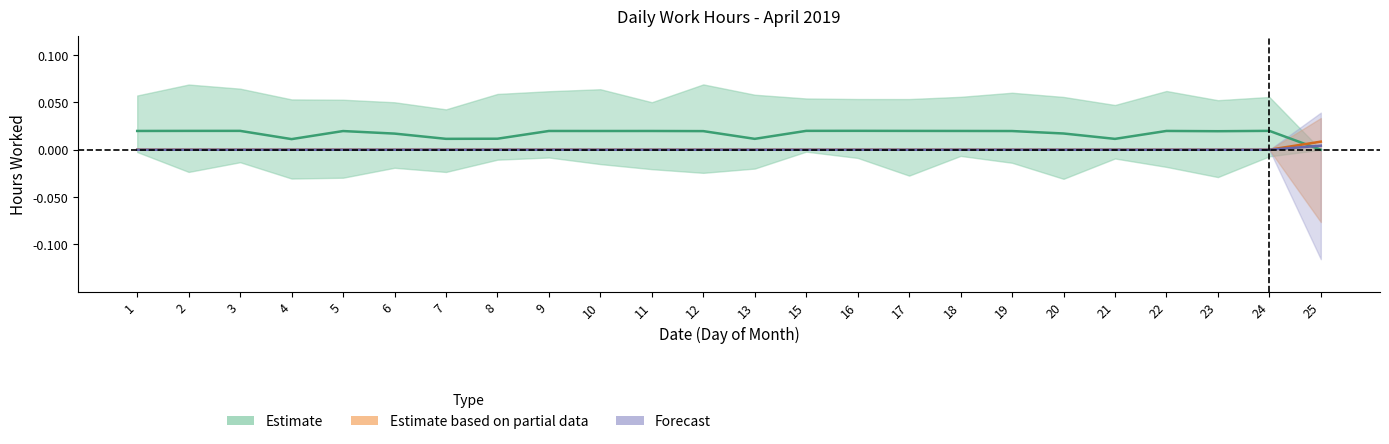

Reading right to left, extract all data points from this chart.

Estimate: 25=0.0	24=0.0	23=0.0	22=0.0	21=0.0	20=0.0	19=0.0	18=0.0	17=0.0	16=0.0	15=0.0	13=0.0	12=0.0	11=0.0	10=0.0	9=0.0	8=0.0	7=0.0	6=0.0	5=0.0	4=0.0	3=0.0	2=0.0	1=0.0
Estimate based on partial data: 25=0.0	24=0.0	23=0.0	22=0.0	21=0.0	20=0.0	19=0.0	18=0.0	17=0.0	16=0.0	15=0.0	13=0.0	12=0.0	11=0.0	10=0.0	9=0.0	8=0.0	7=0.0	6=0.0	5=0.0	4=0.0	3=0.0	2=0.0	1=0.0
Forecast: 25=0.0	24=0.0	23=0.0	22=0.0	21=0.0	20=0.0	19=0.0	18=0.0	17=0.0	16=0.0	15=0.0	13=0.0	12=0.0	11=0.0	10=0.0	9=0.0	8=0.0	7=0.0	6=0.0	5=0.0	4=0.0	3=0.0	2=0.0	1=0.0